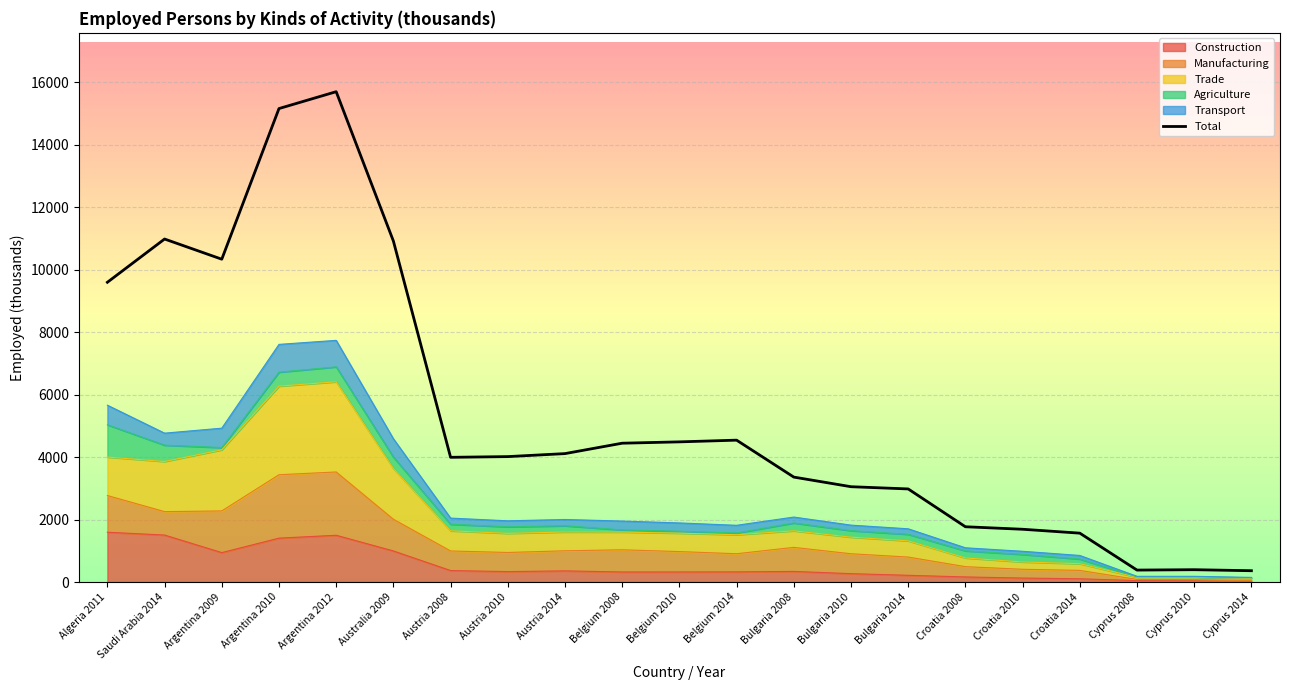

The chart shows a value of 7516.4 at Argentina 2012. True or false?

False